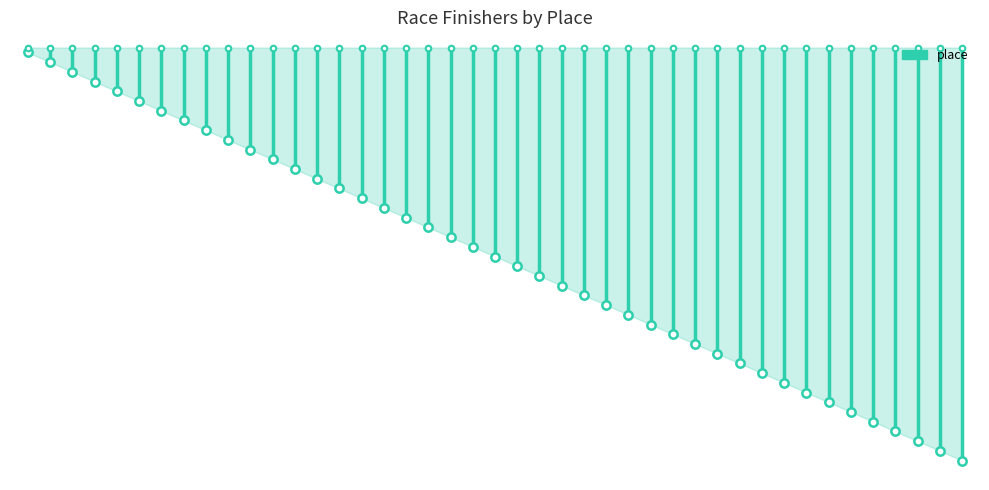

True or false: the data shows 0.5 at 0.

True